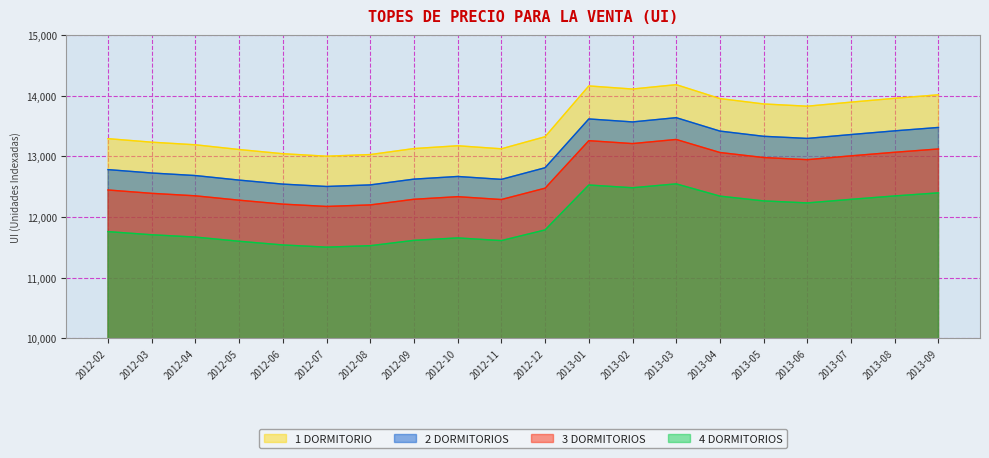

What is the label of the 13th point from the left?

2013-02